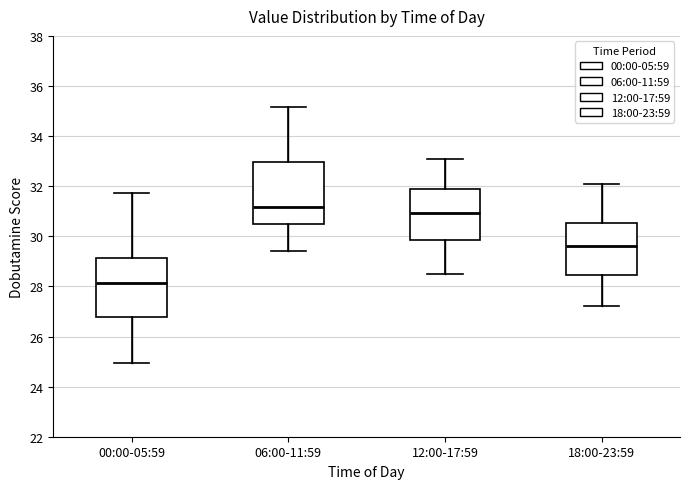

Reading left to right, transcribe this box plot: for each box, give where its median line is, the range the box spans, and where its two whiskers end, as read against the y-axis. The values are not printed on the chart, so give them approximately, as read against the axis.

00:00-05:59: median 28.2, box 26.8 to 29.2, whiskers 25.0 to 31.8
06:00-11:59: median 31.2, box 30.4 to 33.0, whiskers 29.4 to 35.2
12:00-17:59: median 31.0, box 29.8 to 32.0, whiskers 28.6 to 33.2
18:00-23:59: median 29.6, box 28.4 to 30.6, whiskers 27.2 to 32.2